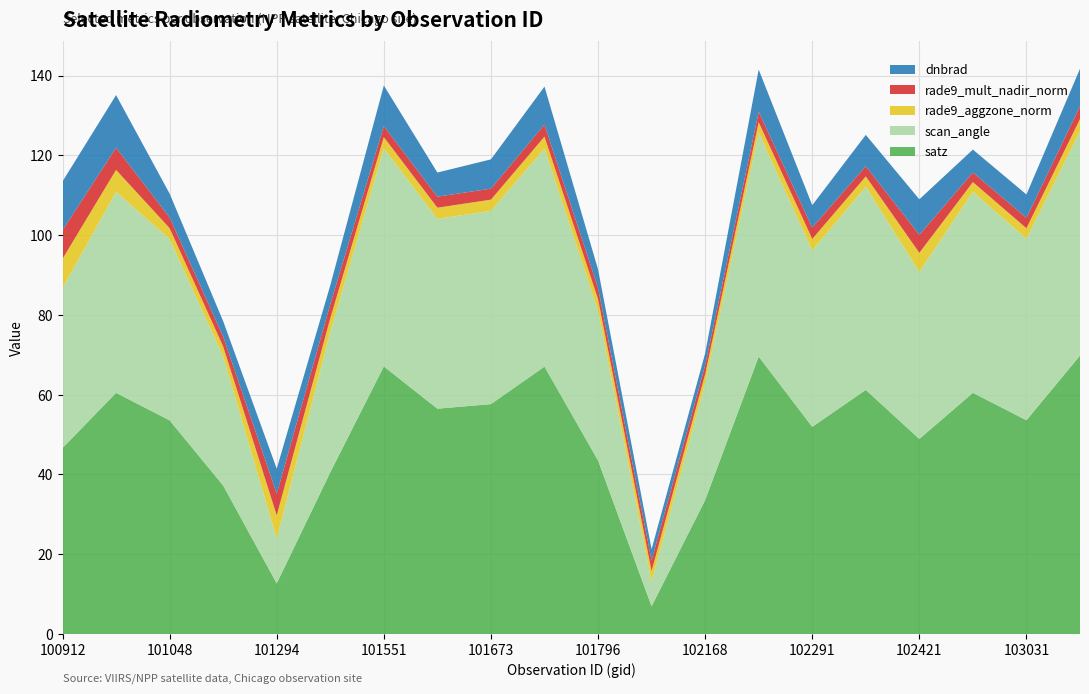

True or false: satz has a value of 33.2 at 101048.

False